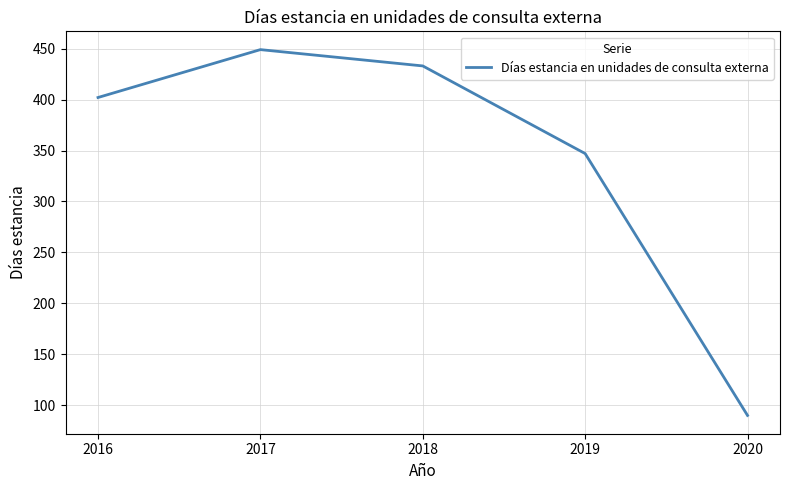

How many categories are shown in the chart?

5